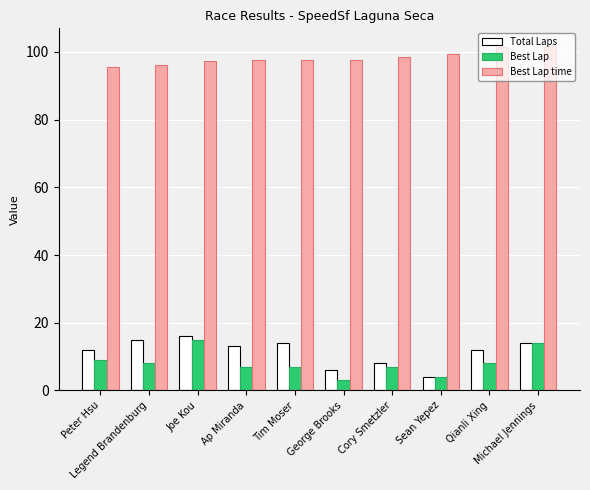

What is the average value of the Best Lap series?

8.2